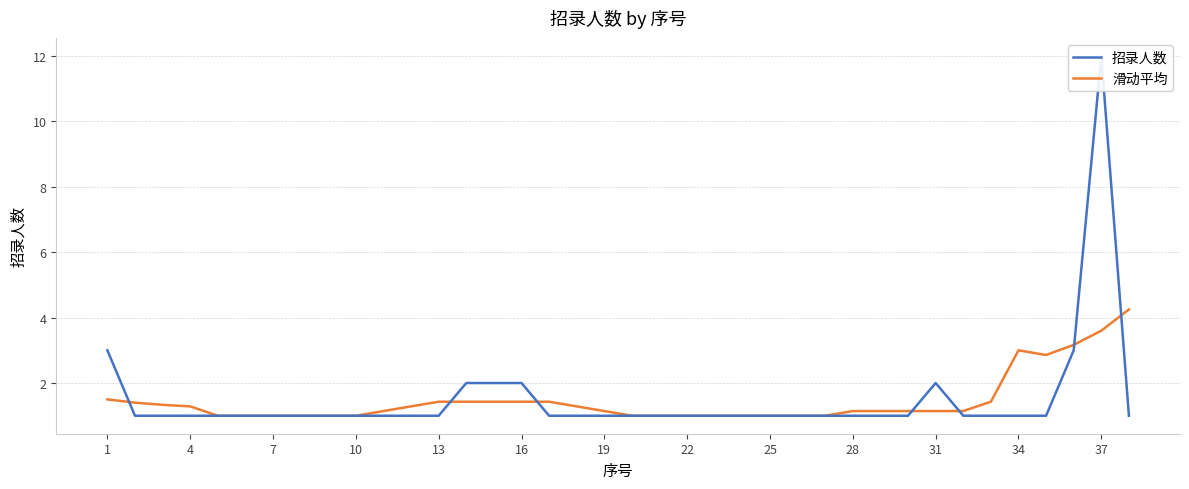

The value of 滑动平均 at 1 is 1.5. True or false?

True